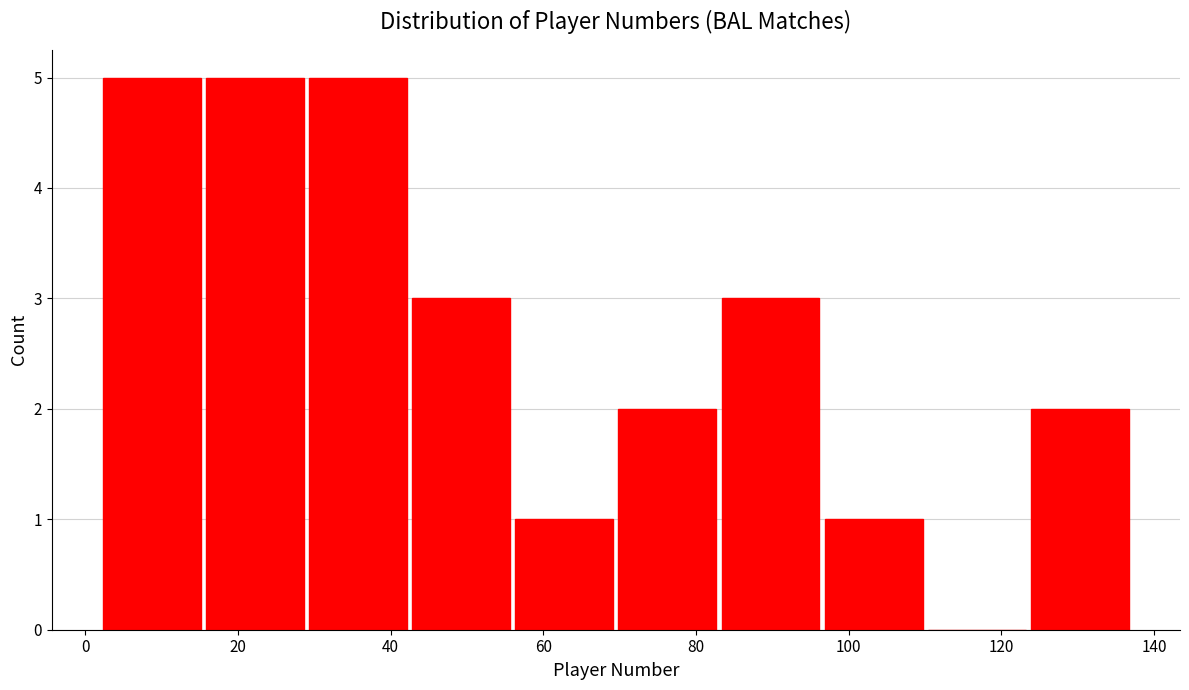

Reading left to right, transcribe this chart: for each bar, give the range it covers on the x-axis and its height. Neither the bar edges nor the heights are printed on the chart, so give them approximately, as read against the axes.

2.0 to 15.5: 5
15.5 to 29.0: 5
29.0 to 42.5: 5
42.5 to 56.0: 3
56.0 to 69.5: 1
69.5 to 83.0: 2
83.0 to 96.5: 3
96.5 to 110.0: 1
110.0 to 123.5: 0
123.5 to 137.0: 2